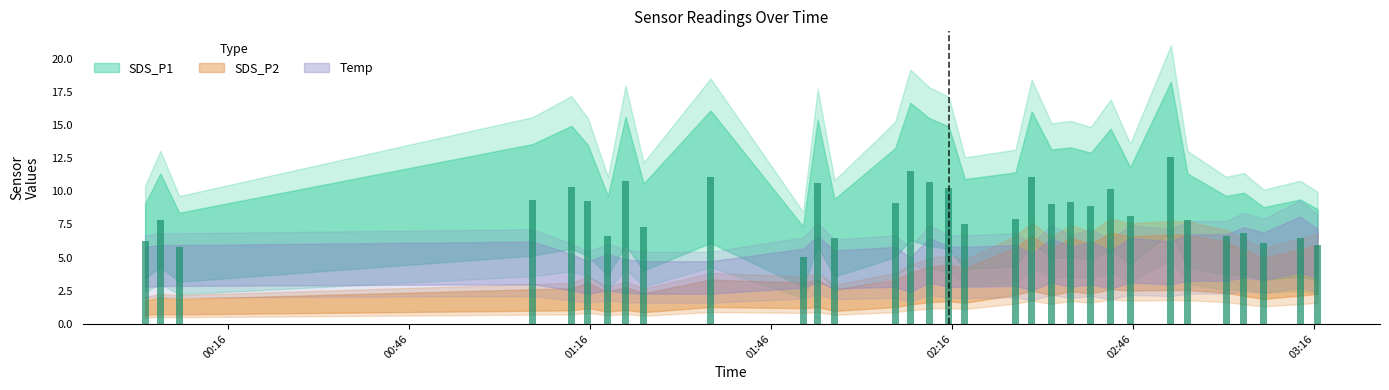

What is the value of the 20th bar from the left?

11.1